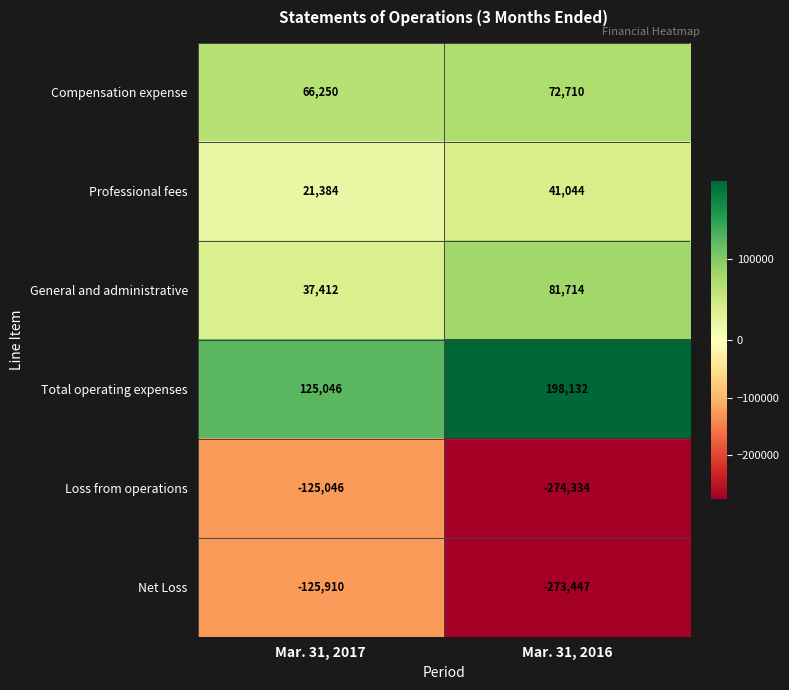

What value does the Professional fees series have at Mar. 31, 2016?

41044